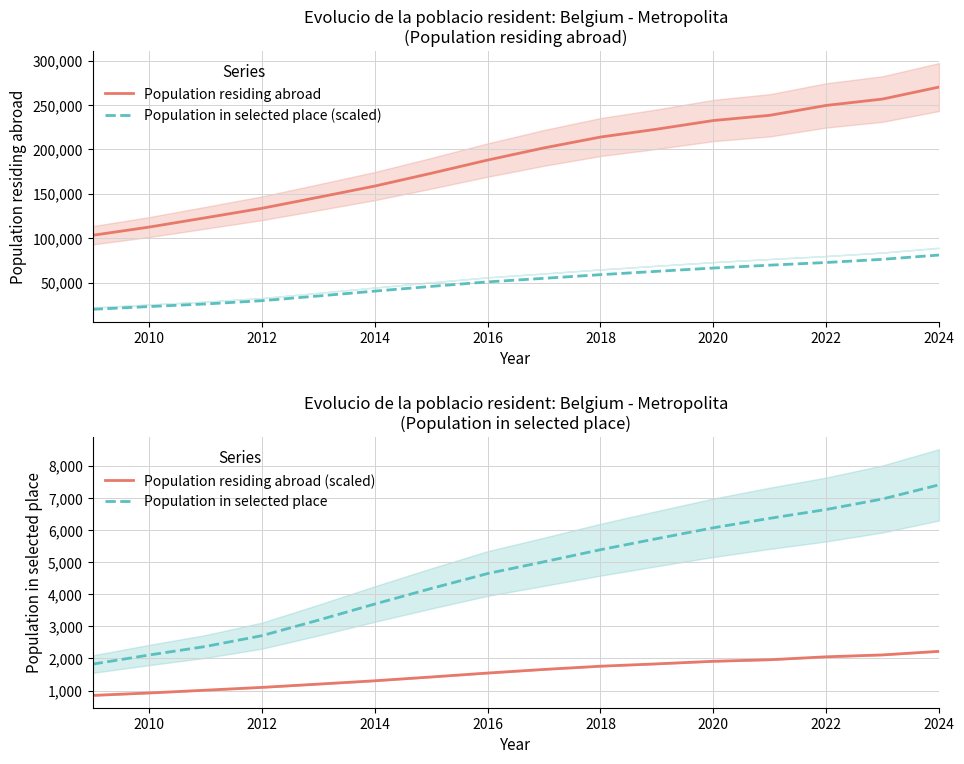

Count the number of categories in the chart.

16